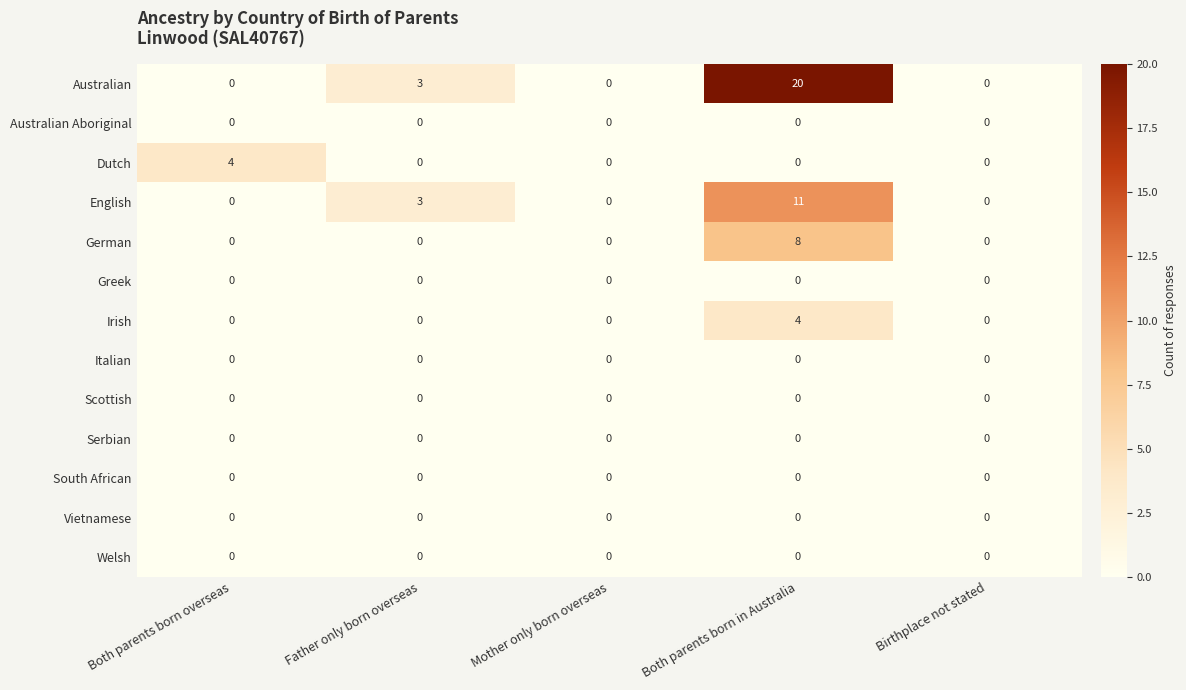

Which series has the largest range (max minus min)?

Australian